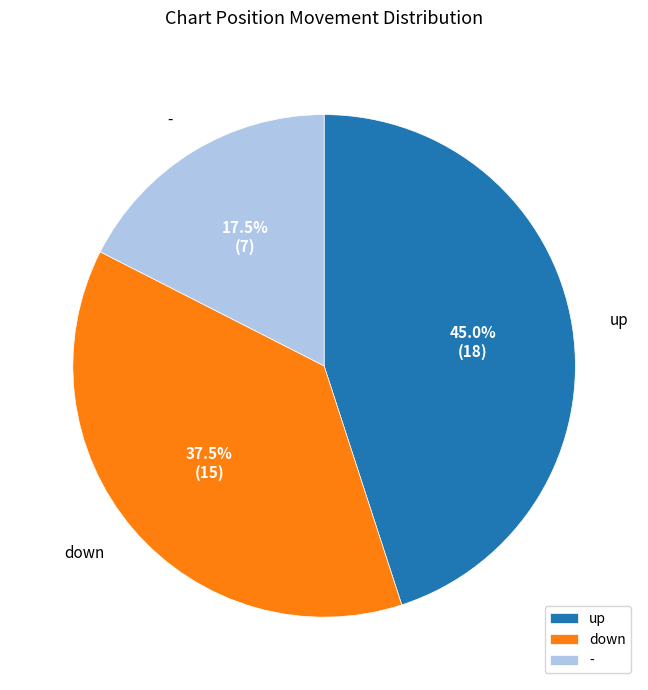

Which slice is the largest?

up